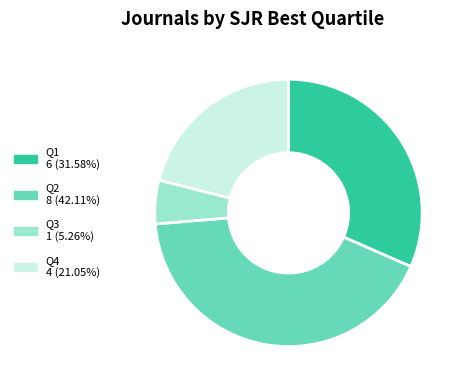

Between Q2 and Q4, which is larger?

Q2